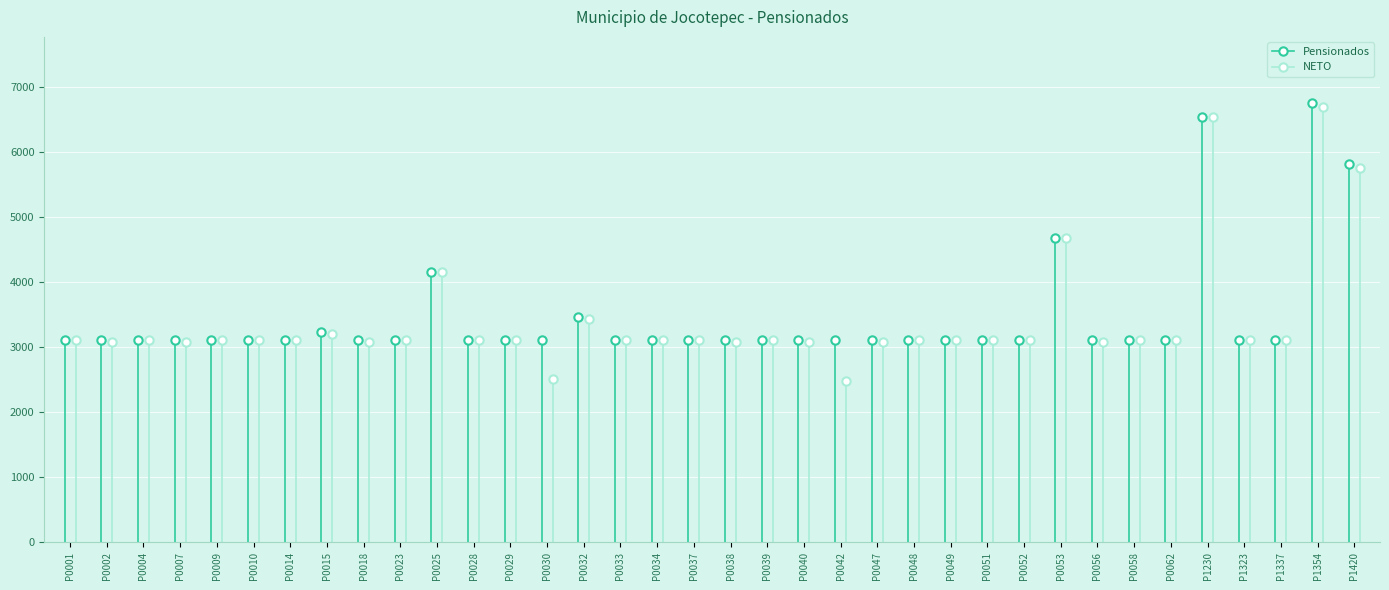

True or false: Pensionados has a value of 4432 at P0049.

False